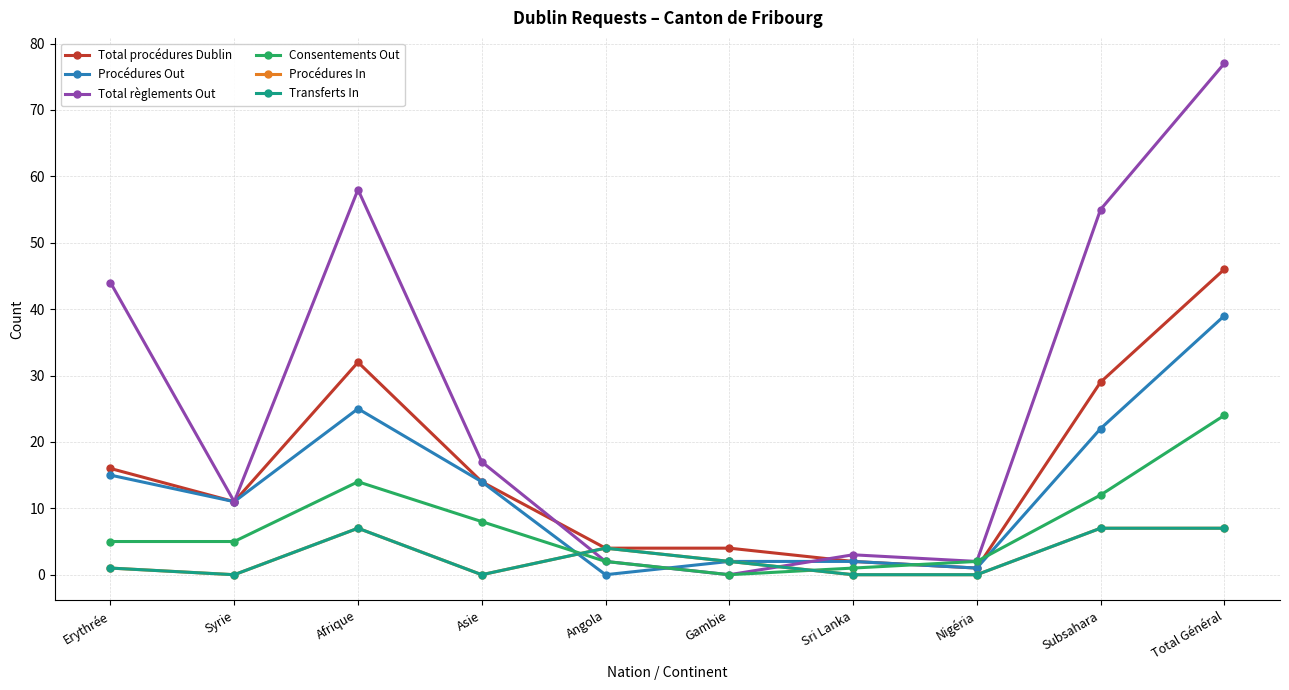

What is the label of the 1st point from the right?

Total Général